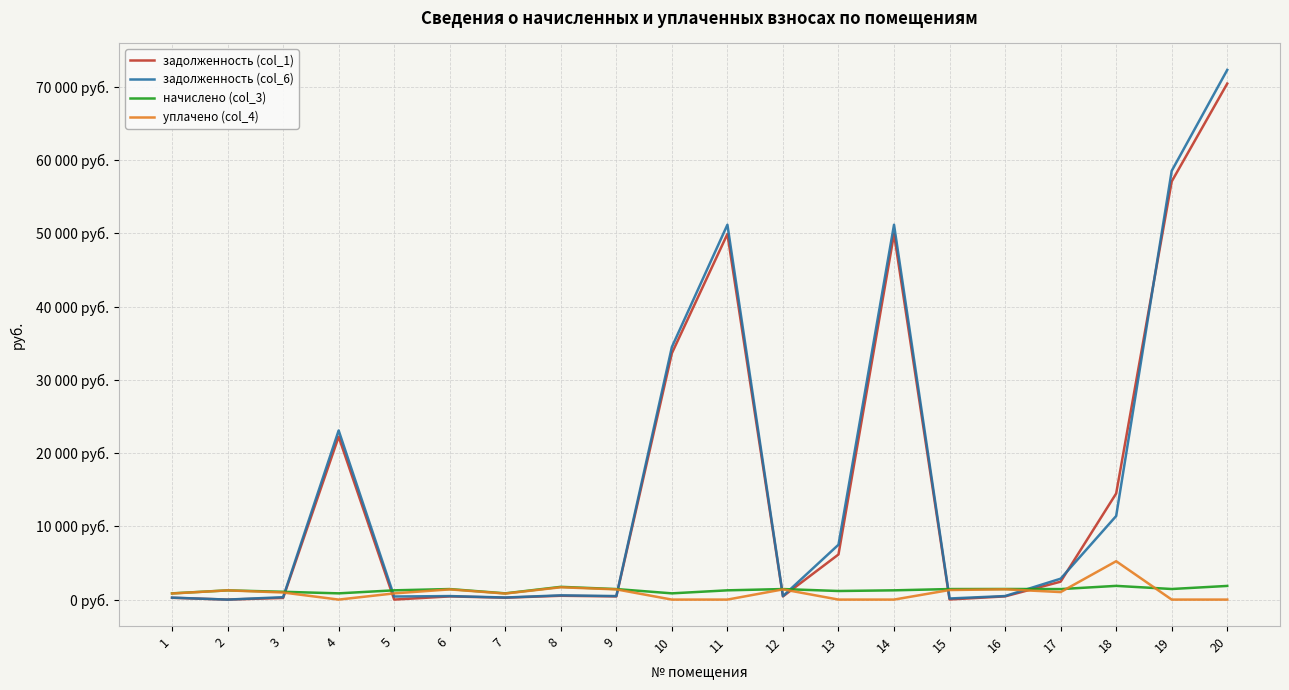

Reading right to left, transcribe all the data shown in this chart.

задолженность (col_1): 20=70426.7	19=57067.3	18=14481.2	17=2445.3	16=437.5	15=18.7	14=49896.5	13=6157.7	12=434.2	11=49897.7	10=33620.6	9=434.2	8=521.7	7=257.1	6=434.2	5=3.2	4=22230.3	3=228.4	2=0.0	1=248.6
задолженность (col_6): 20=72291.8	19=58512.7	18=11406.5	17=2852.5	16=482.6	15=151.7	14=51160.3	13=7490.3	12=479.4	11=51161.5	10=34472.1	9=479.4	8=579.9	7=283.9	6=479.4	5=421.3	4=23081.8	3=327.4	2=0.0	1=265.6
начислено (col_3): 20=1865.0	19=1445.4	18=1872.4	17=1433.1	16=1447.9	15=1438.0	14=1263.8	13=1172.2	12=1438.0	11=1263.8	10=851.5	9=1438.0	8=1739.7	7=851.5	6=1438.0	5=1263.8	4=851.5	3=1065.0	2=1258.9	1=849.1
уплачено (col_4): 20=0.0	19=0.0	18=5235.6	17=1026.0	16=1404.4	15=1305.0	14=0.0	13=0.0	12=1392.9	11=0.0	10=0.0	9=1392.9	8=1681.5	7=824.8	6=1392.9	5=845.8	4=0.0	3=966.0	2=1258.9	1=832.0